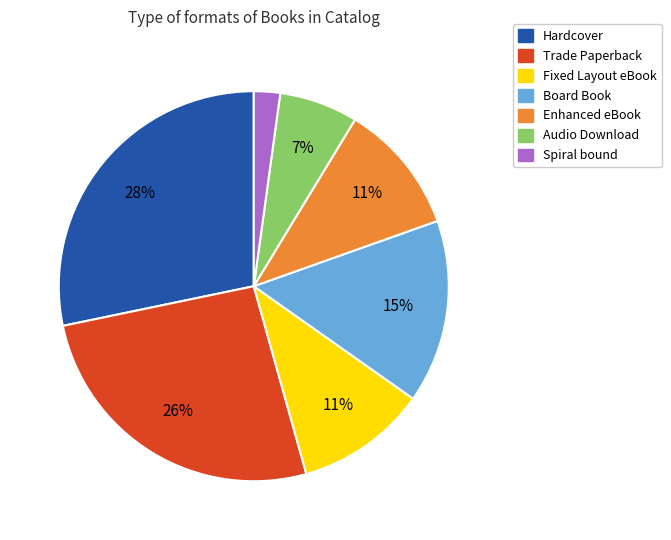

Is it true that Enhanced eBook is 21% of the pie?

False